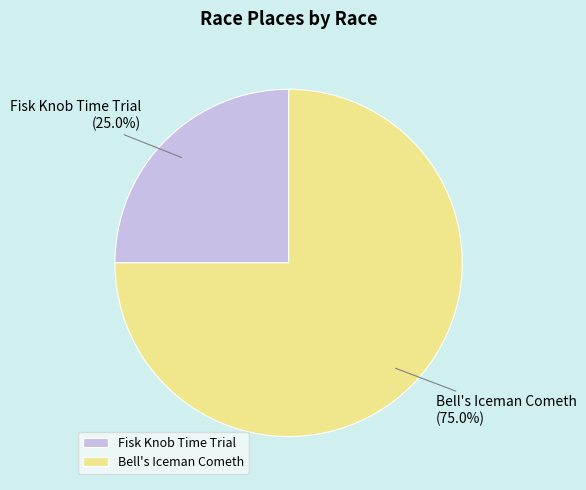

What is the largest slice in the pie chart?

Bell's Iceman Cometh